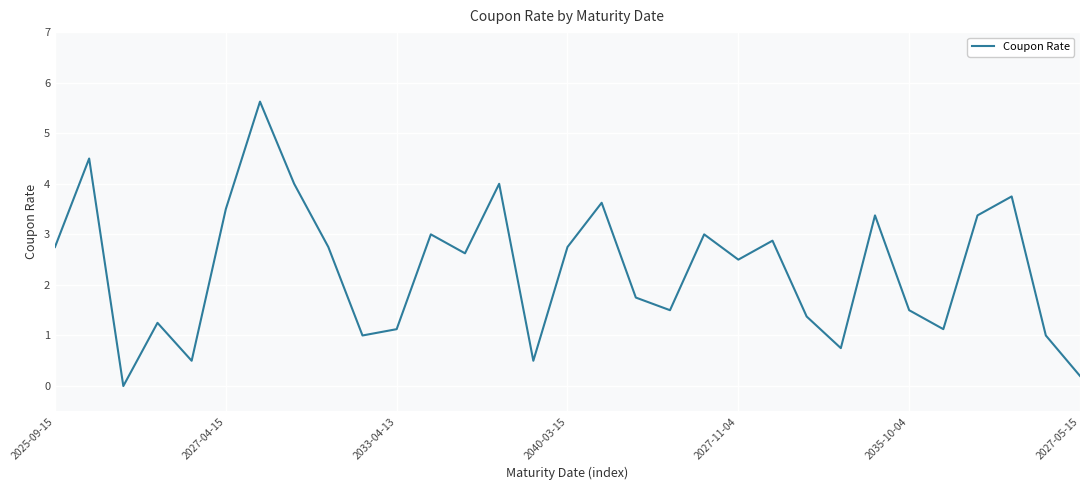

What is the greatest value displayed?

5.6